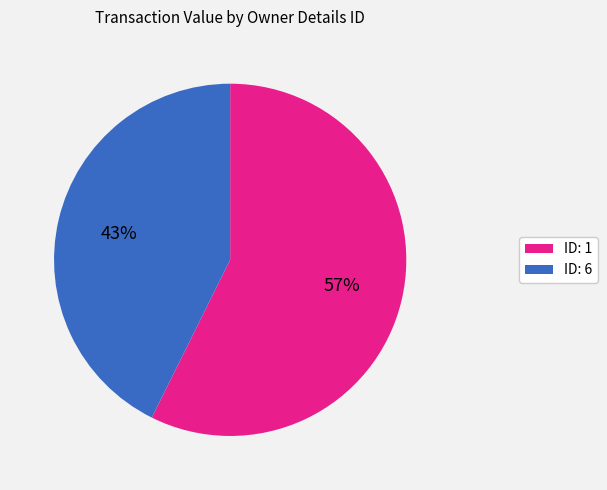

To the nearest percent, what is the average slice percentage?

50%